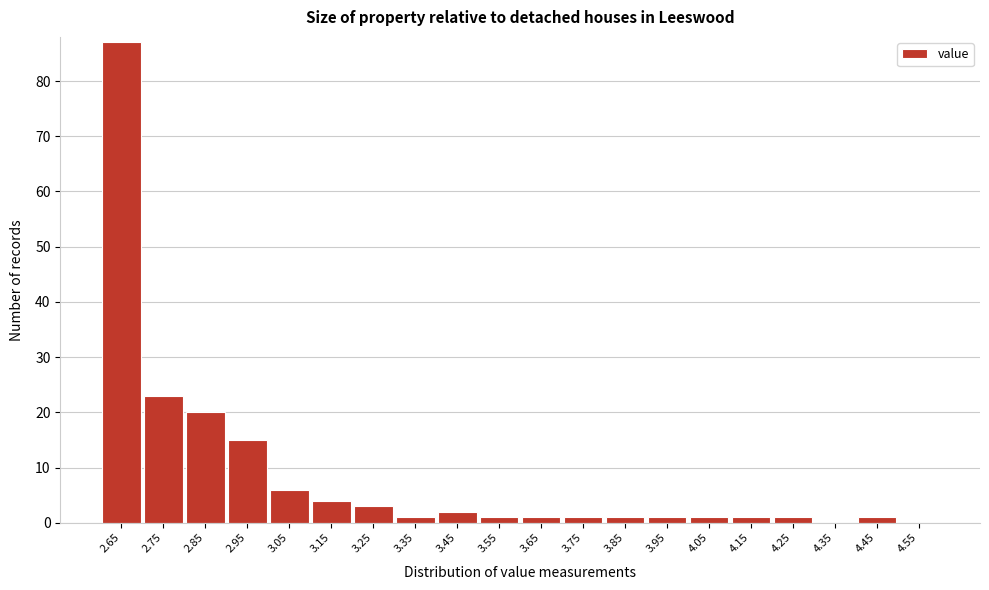

Reading left to right, transcribe all the data shown in this chart.

2.65=87	2.75=23	2.85=20	2.95=15	3.05=6	3.15=4	3.25=3	3.35=1	3.45=2	3.55=1	3.65=1	3.75=1	3.85=1	3.95=1	4.05=1	4.15=1	4.25=1	4.35=0	4.45=1	4.55=0